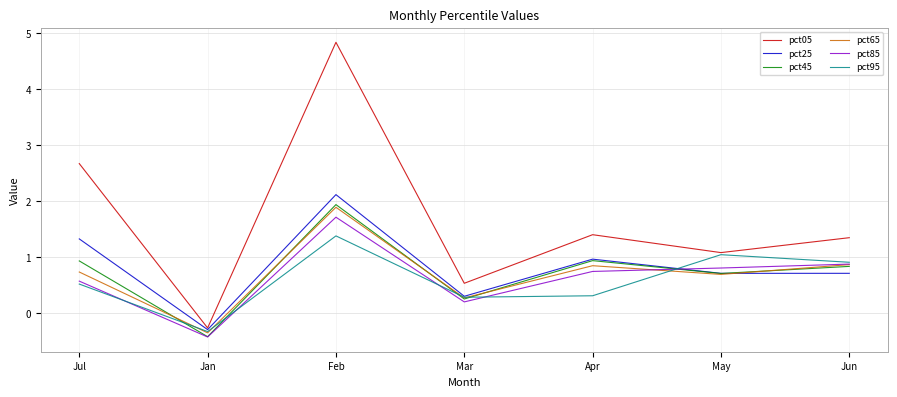

What is the average value of the pct95 series?

0.6